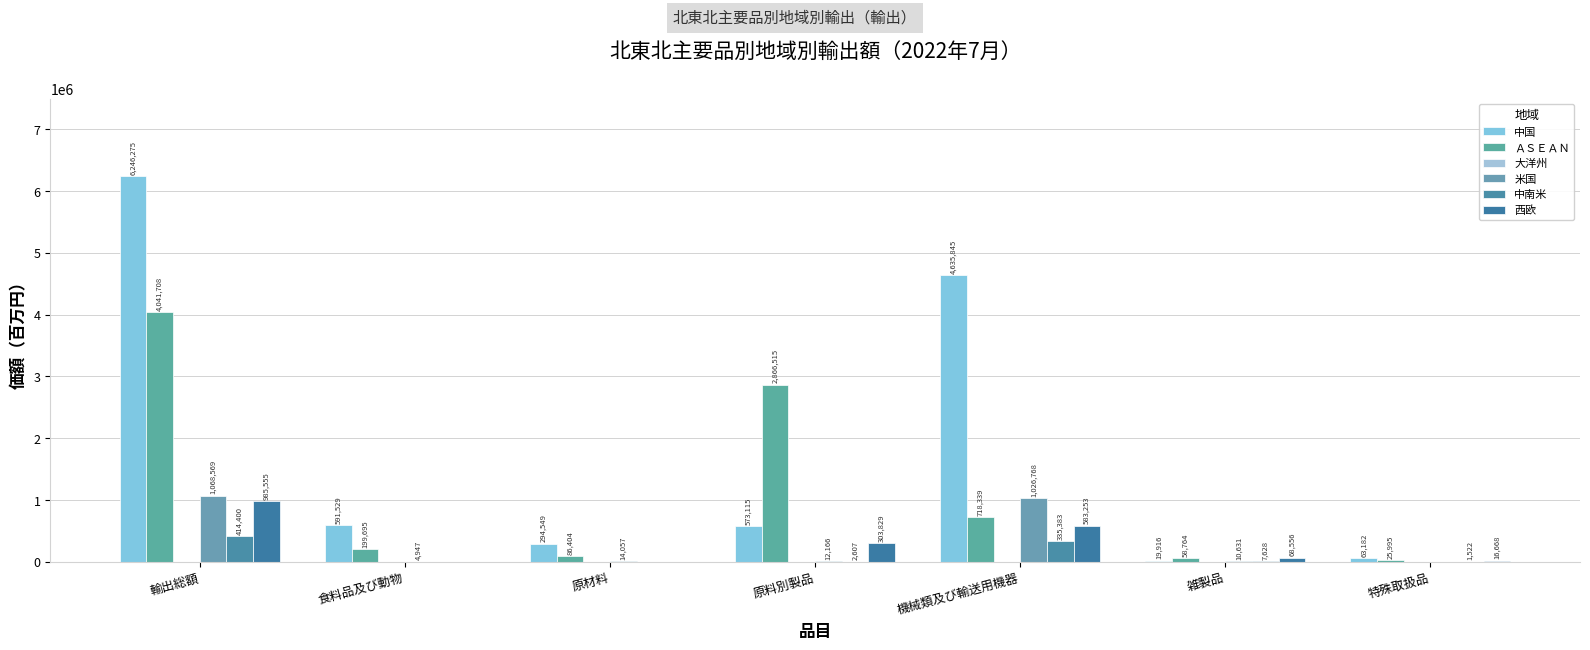

What is the sum of all 中国 values?

12424411